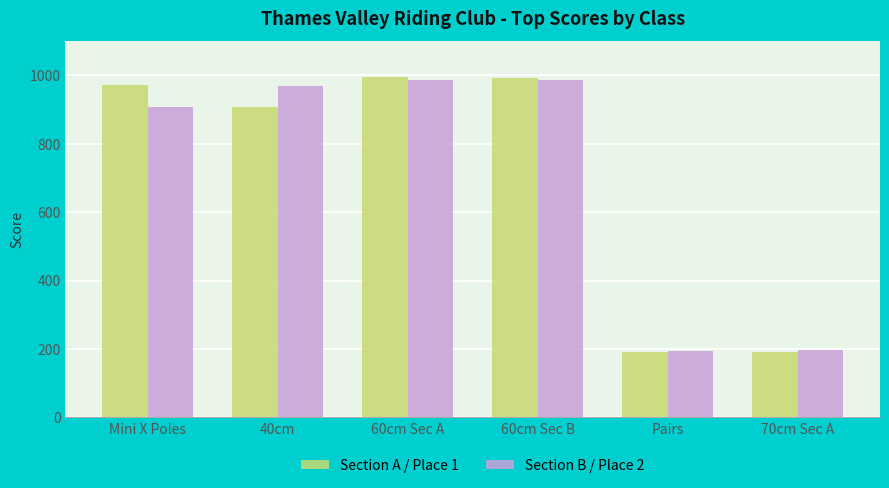

What is the difference between the second highest and minimum values in the Section B / Place 2 series?

794